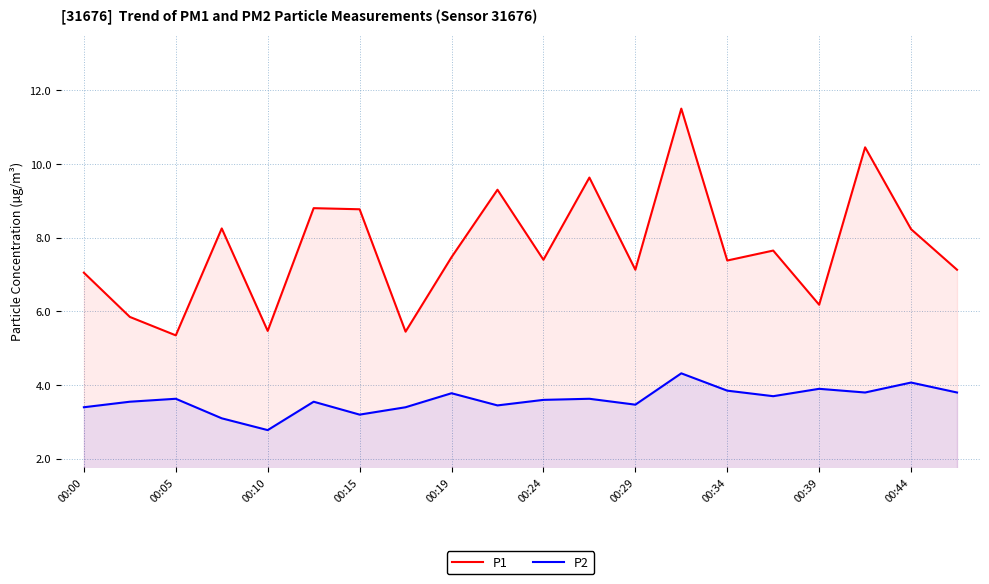

What is the minimum value for P2?

2.8